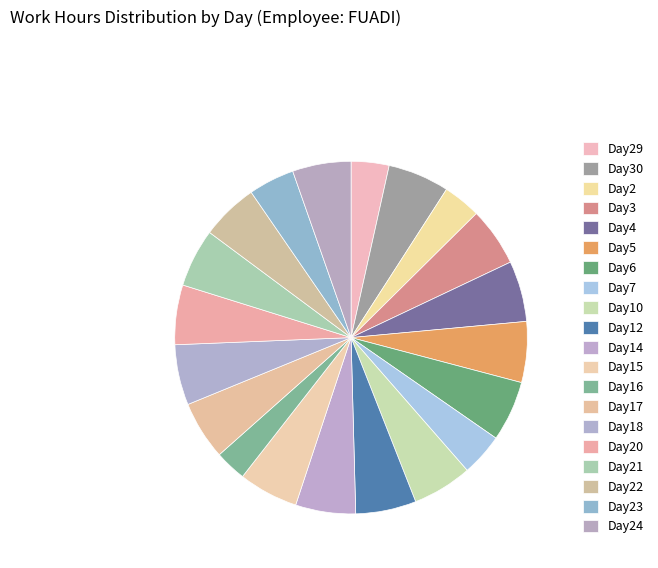

To the nearest percent, what is the average slice percentage?

5%